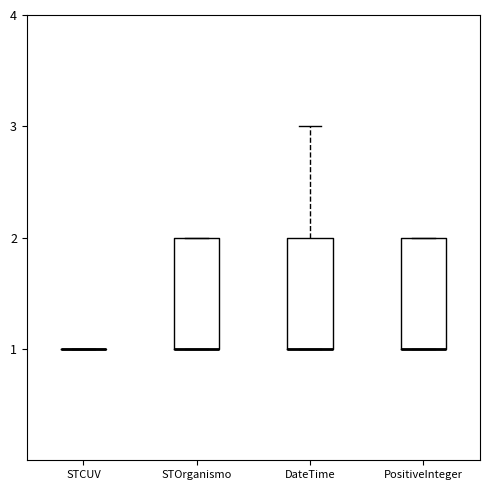

Reading left to right, read every box against the y-axis: the position of its median line, the range the box covers, and the ends of its whiskers. The values are not printed on the chart, so give them approximately, as read against the axis.

STCUV: box collapsed to a line at 1, whiskers 1 to 1
STOrganismo: median 1 (drawn on the box's lower edge), box 1 to 2, whiskers 1 to 2
DateTime: median 1 (drawn on the box's lower edge), box 1 to 2, whiskers 1 to 3
PositiveInteger: median 1 (drawn on the box's lower edge), box 1 to 2, whiskers 1 to 2